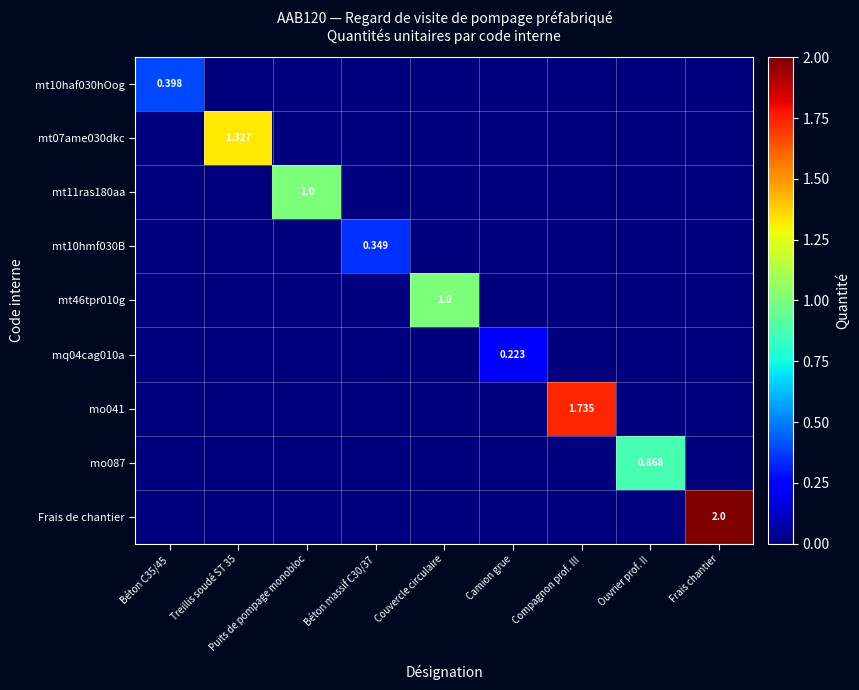

At how many categories does at least one series exceed 0?

9